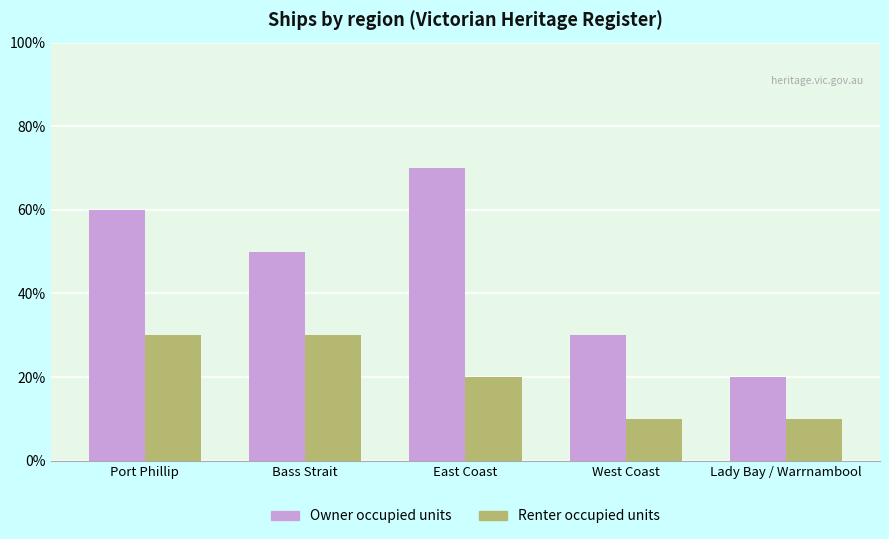

Which category has the highest value across all series?

East Coast